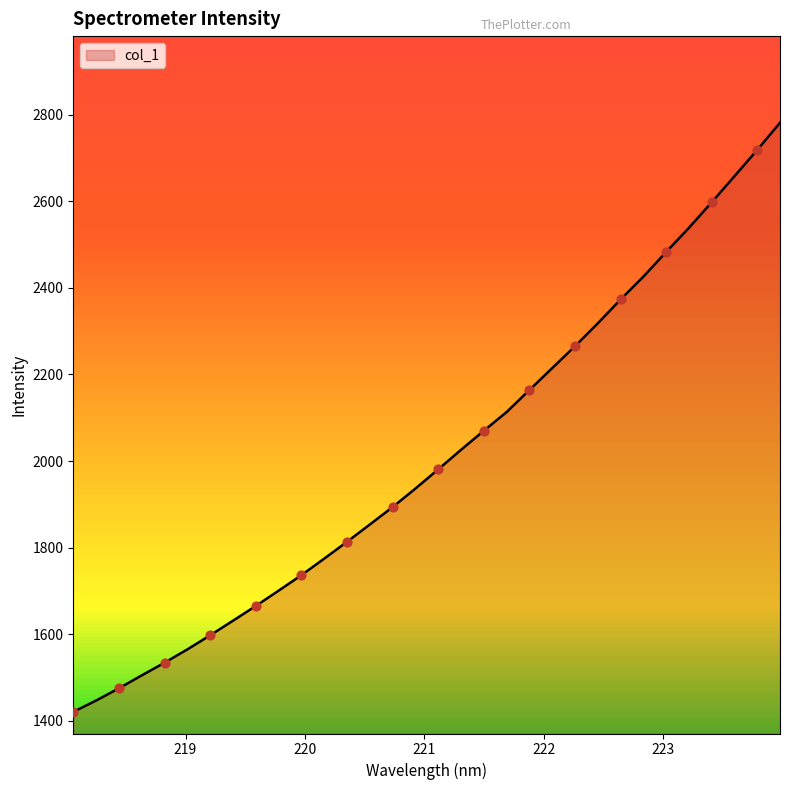

What is the smallest value displayed?

1420.7